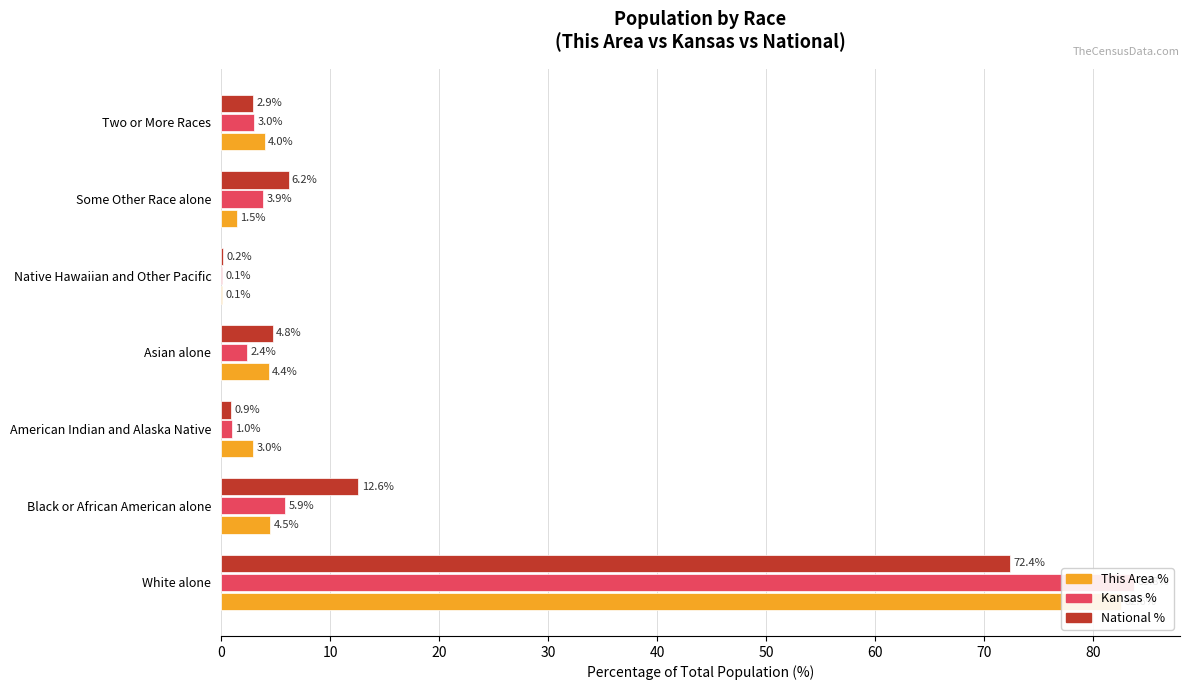

Is it true that Kansas % equals 83.8 at 0?

True